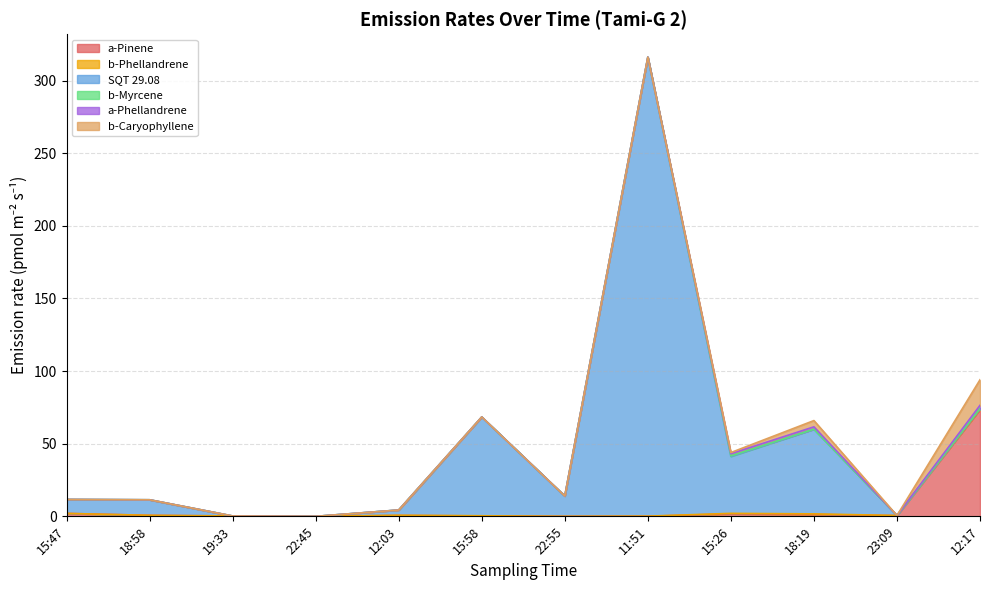

What is the spread (max minus min) of values at 18:58?

10.7